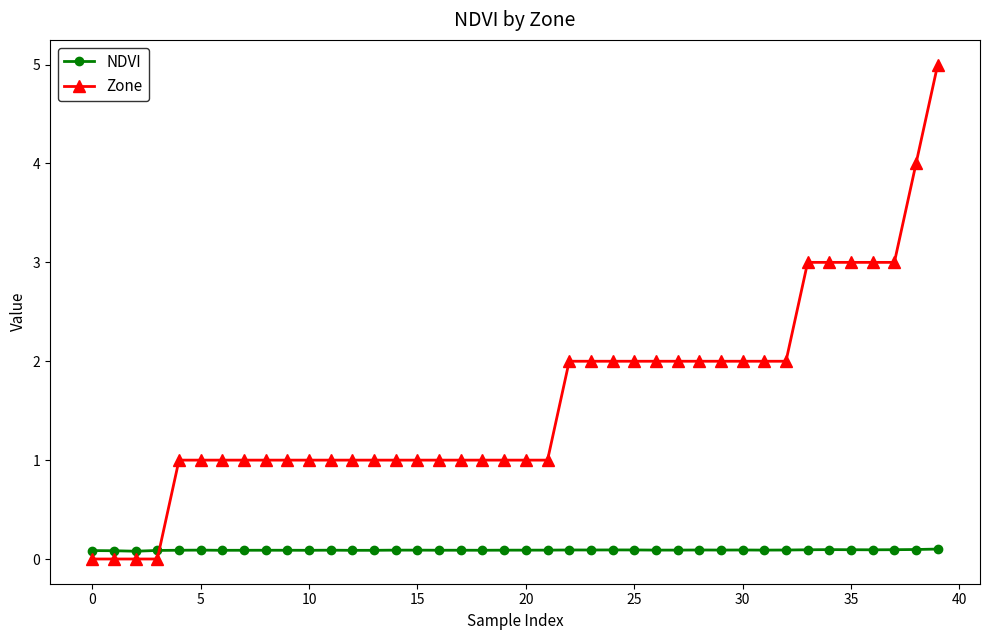

What is the maximum value shown in the chart?

5.0